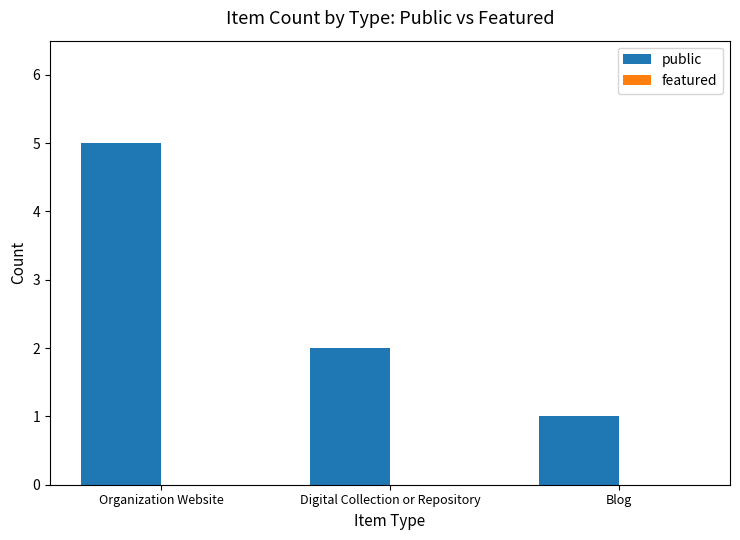

List the labels in order of value, largest first.

Organization Website, Digital Collection or Repository, Blog